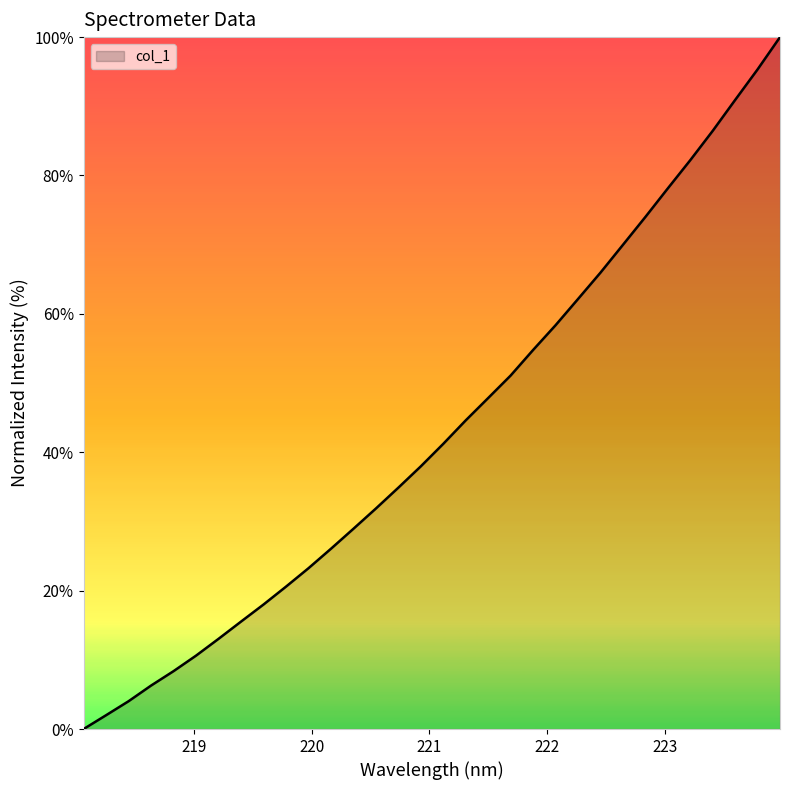

What is the difference between the maximum and minimum values?

100.0